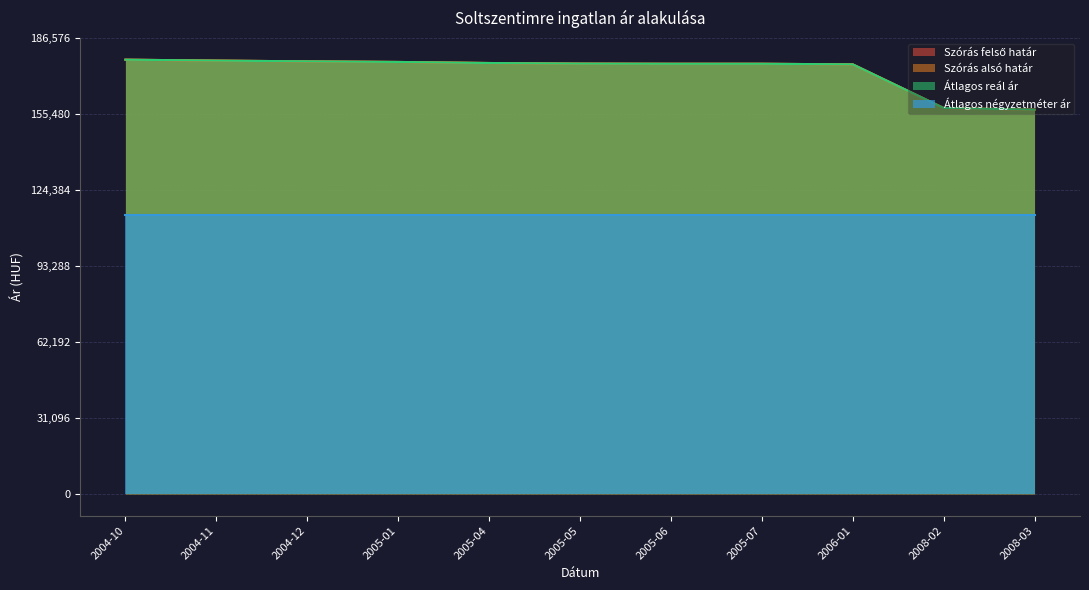

At which category is the sum across all series the highest?

2004-10